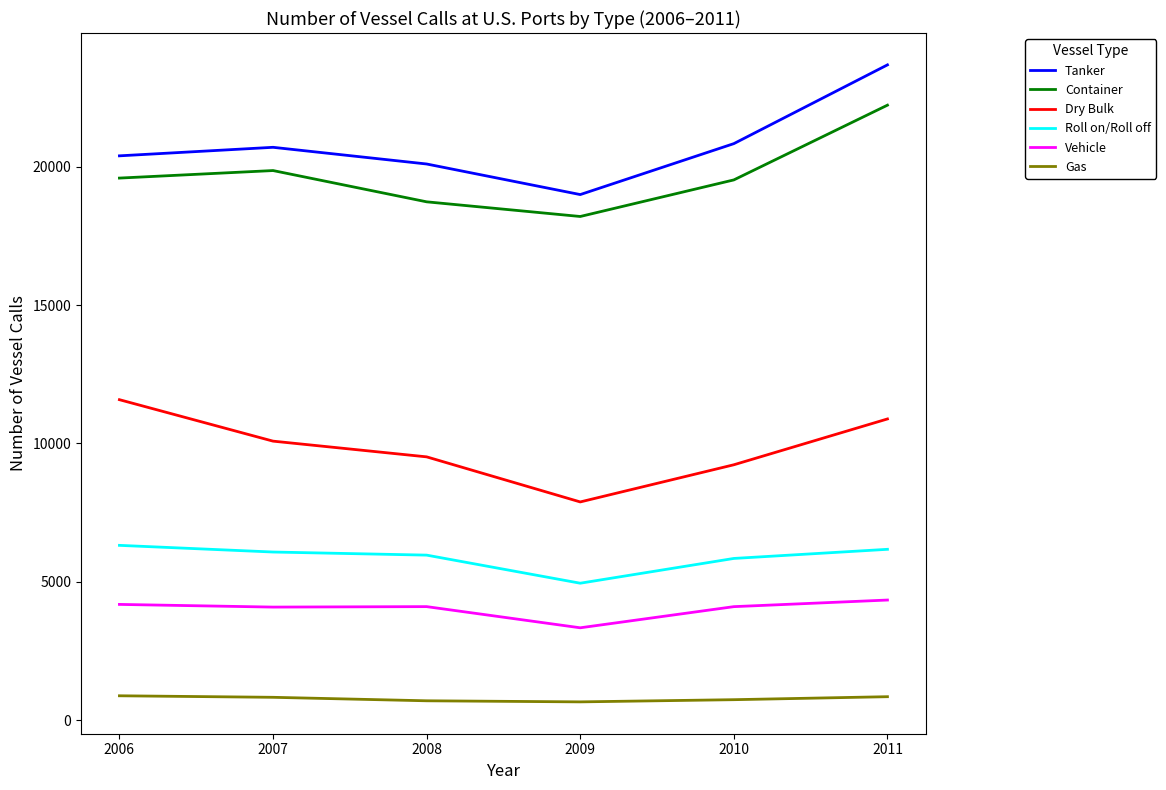

True or false: Tanker has more than 1 interior local peaks.

False